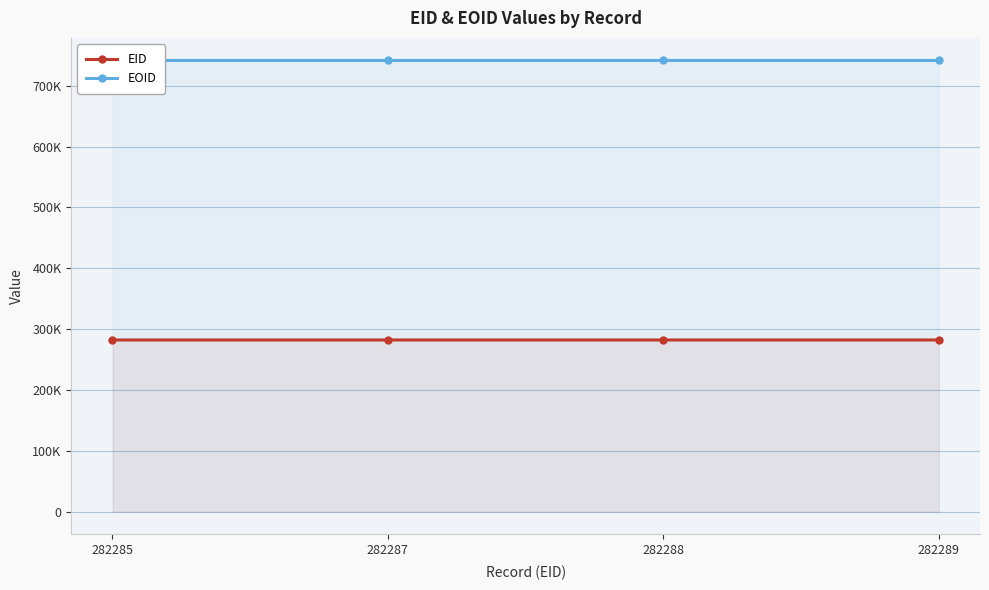

What is the value of the EID point at the 4th from the left?

282289